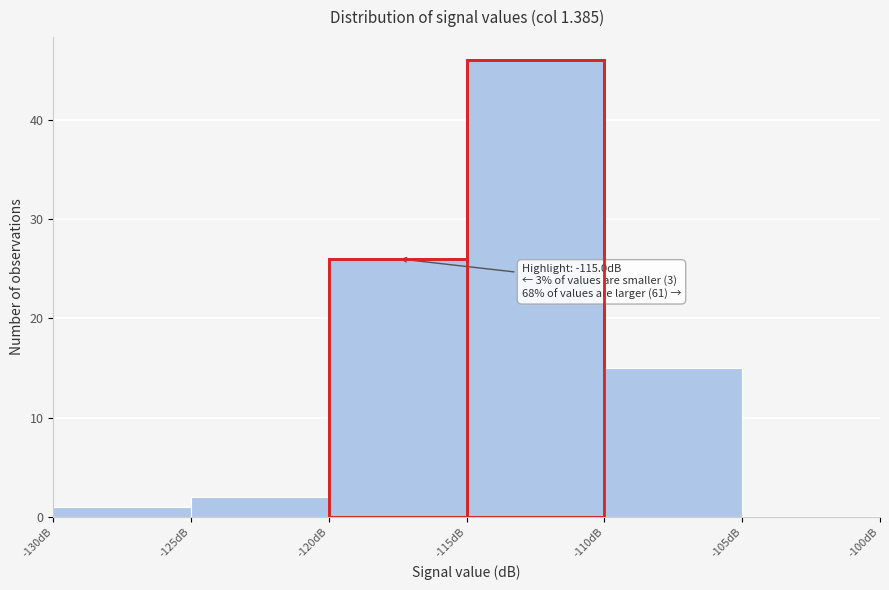

Over which range of the x-axis is the bar tallest?

-115 to -110